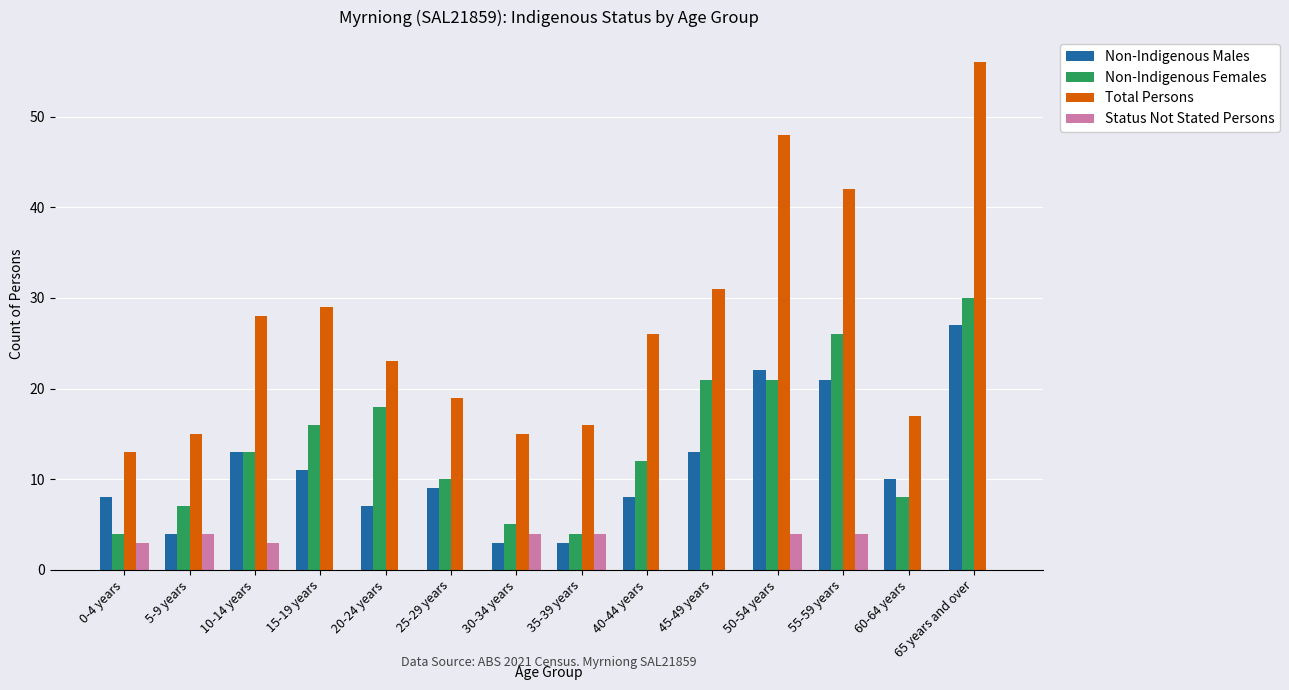

What is the maximum value for Non-Indigenous Females?

30